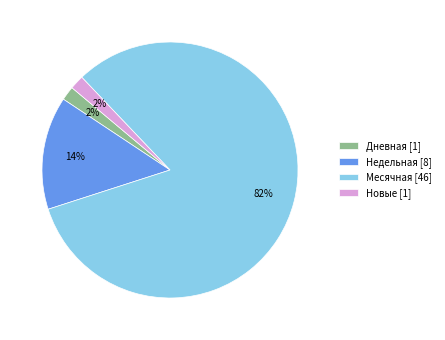

What is the largest slice in the pie chart?

Месячная [46]